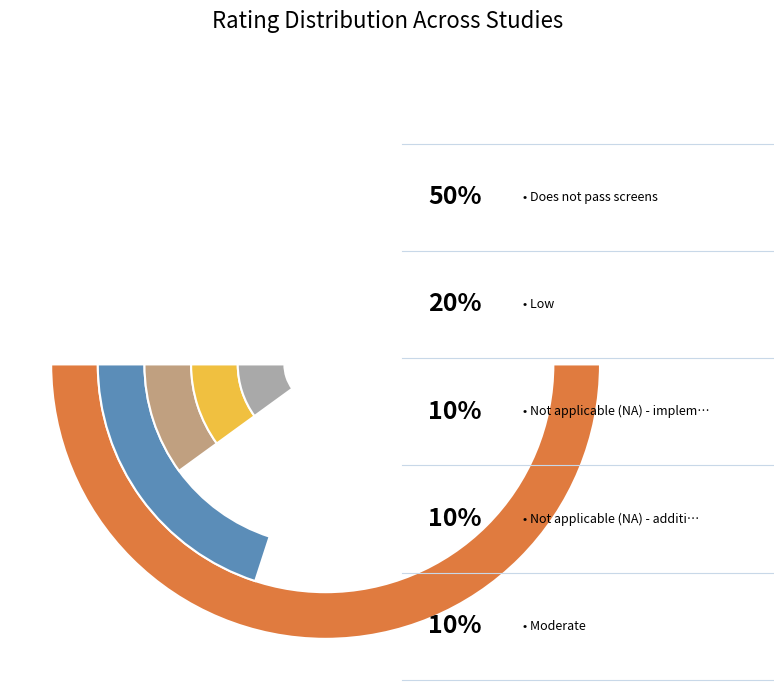

Does Not applicable (NA) - additional source account for over 50% of the chart?

No